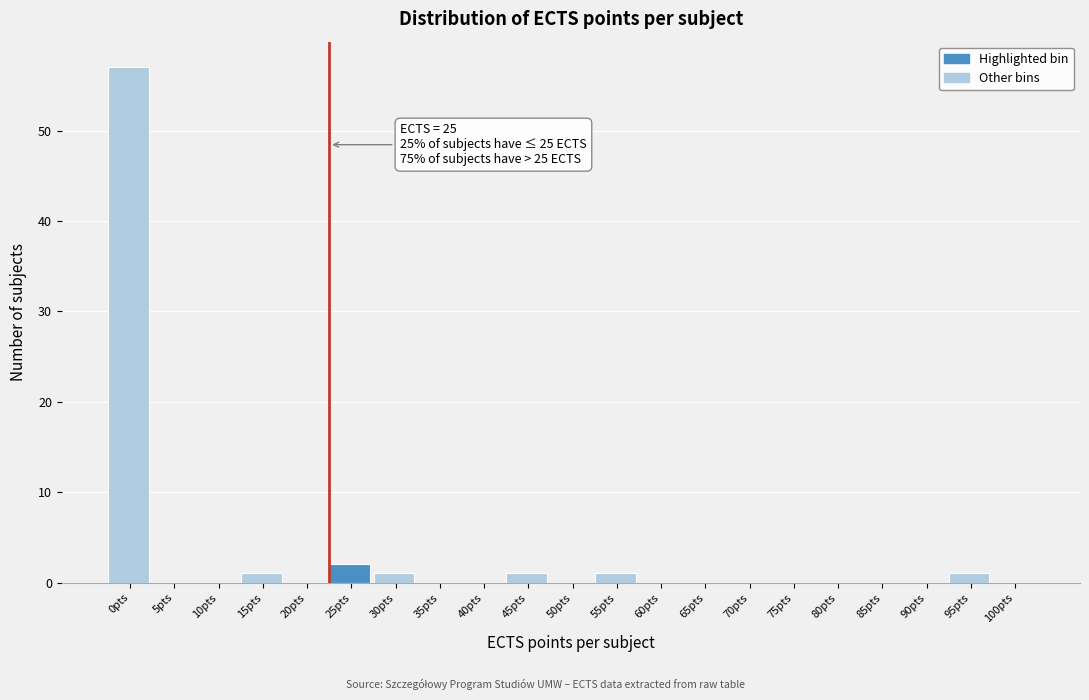

Reading left to right, transcribe all the data shown in this chart.

0pts=57	5pts=0	10pts=0	15pts=1	20pts=0	25pts=2	30pts=1	35pts=0	40pts=0	45pts=1	50pts=0	55pts=1	60pts=0	65pts=0	70pts=0	75pts=0	80pts=0	85pts=0	90pts=0	95pts=1	100pts=0